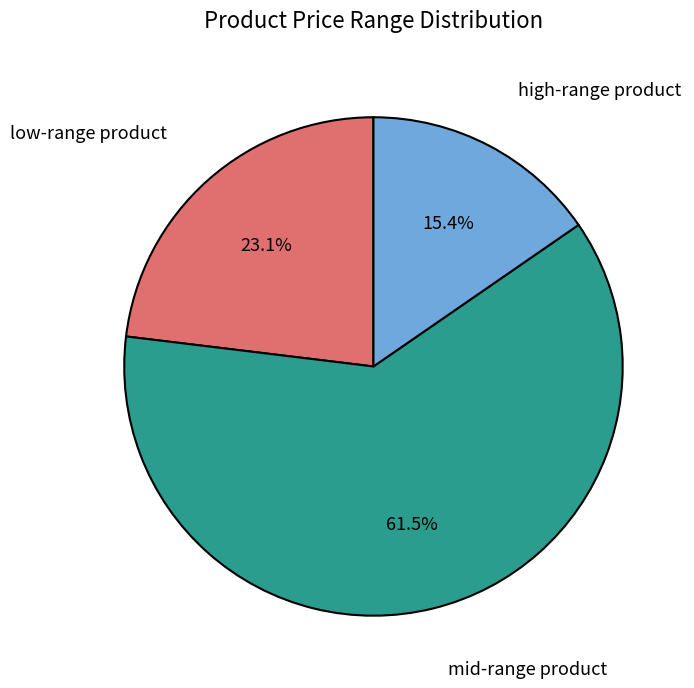

Is there any slice that represents more than half of the pie?

Yes